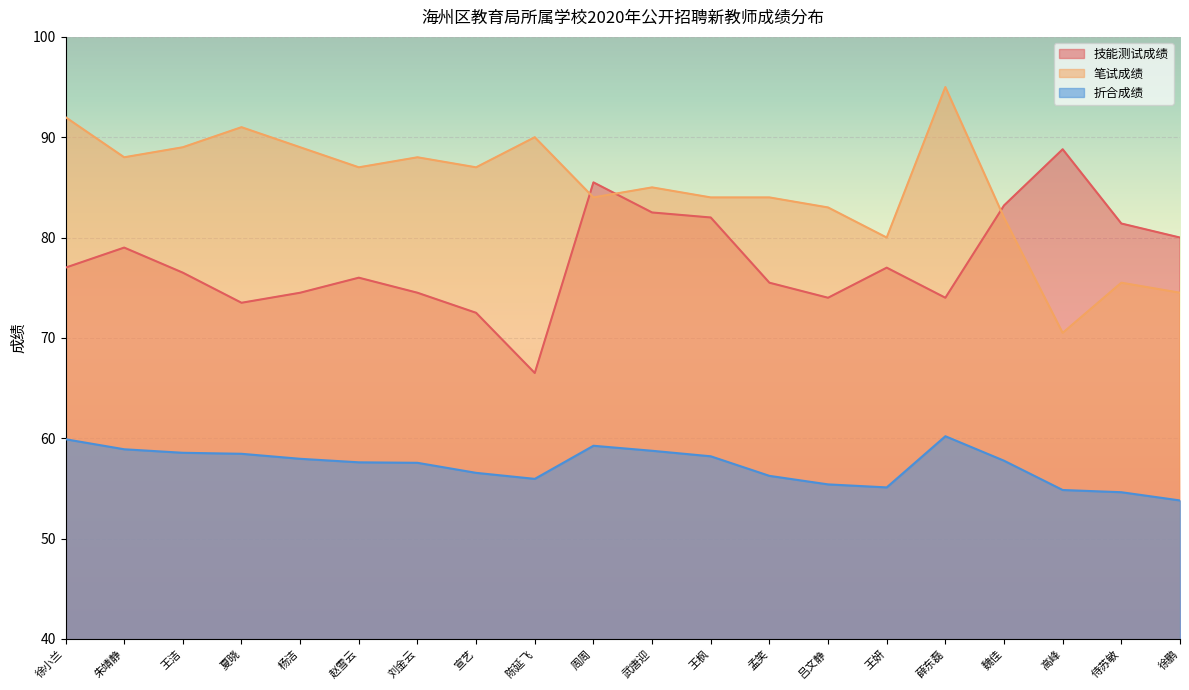

Which series has the largest total across all categories?

笔试成绩